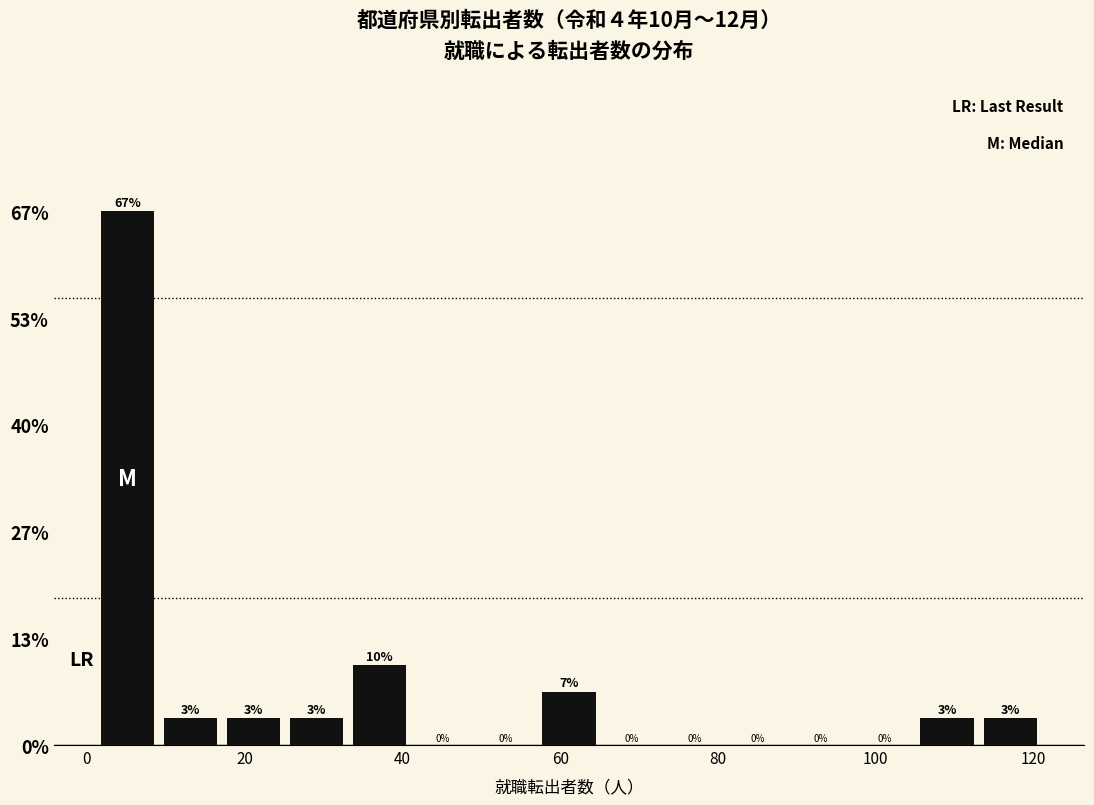

Read against the x-axis, roughly where is the centre of the tallest bar?

6